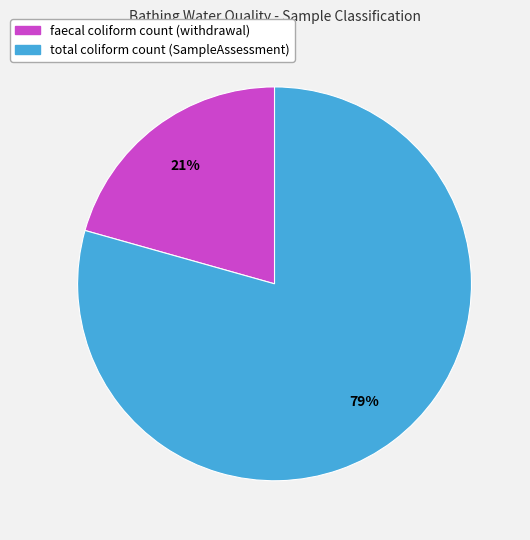

The faecal coliform count (withdrawal) slice represents 21% of the pie. True or false?

True